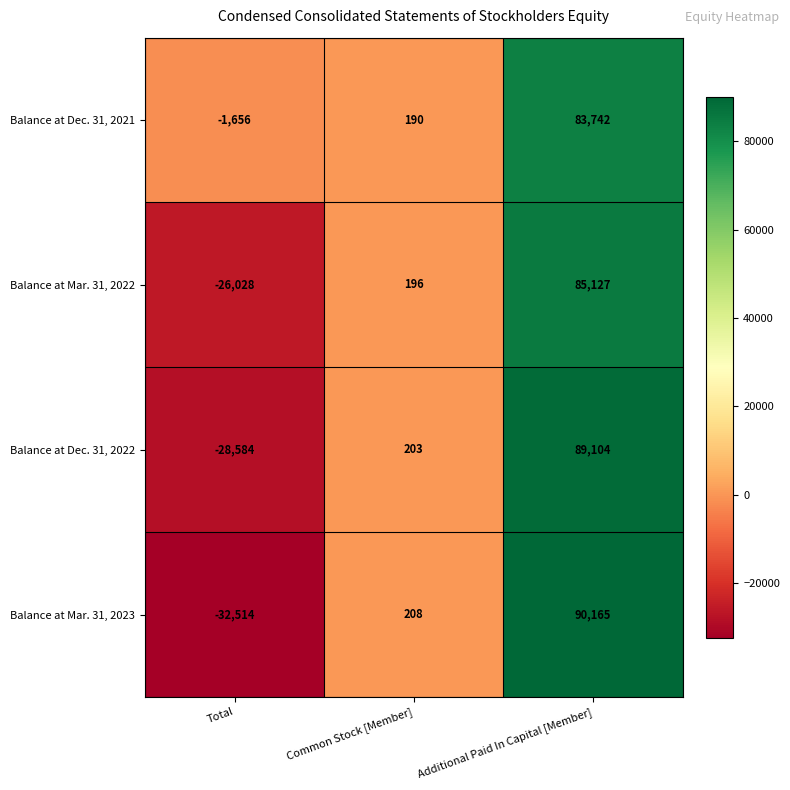

List the series in order of their peak value, highest first.

Balance at Mar. 31, 2023, Balance at Dec. 31, 2022, Balance at Mar. 31, 2022, Balance at Dec. 31, 2021